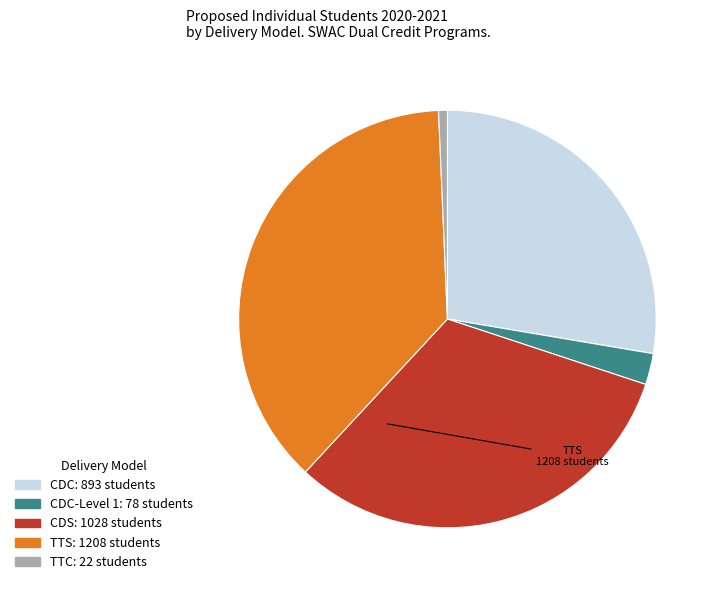

Does any single category account for the majority?

No